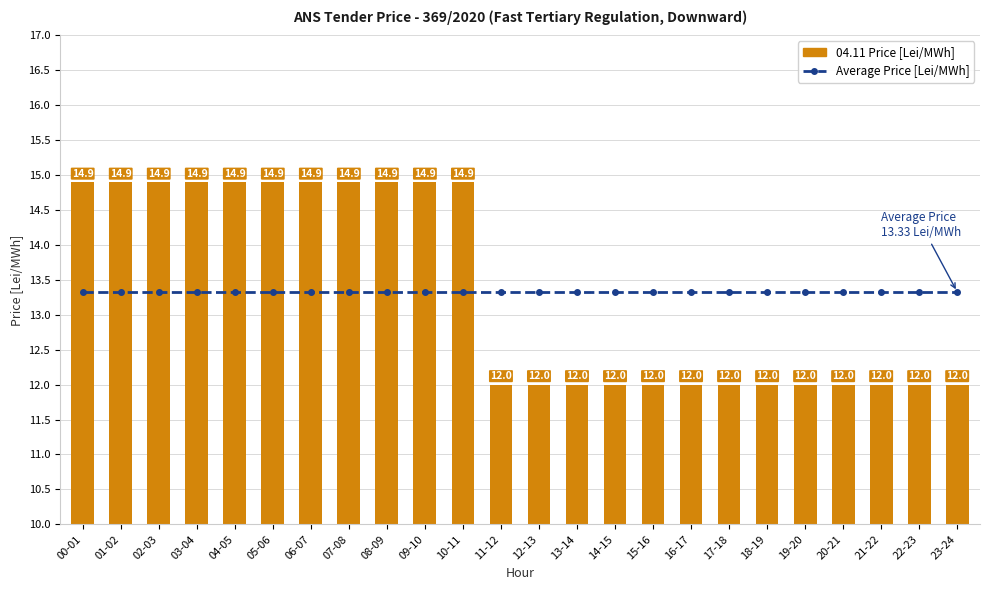

At which category is the sum across all series the highest?

00-01